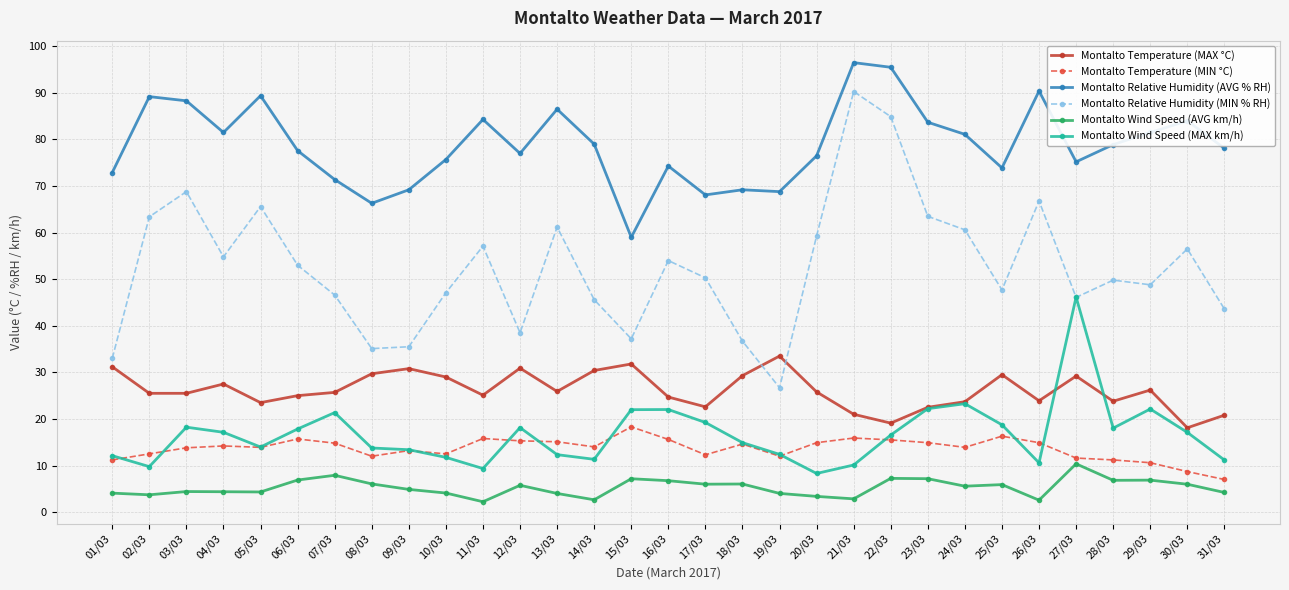

True or false: Montalto Temperature (MAX °C) and Montalto Relative Humidity (AVG % RH) intersect in this chart.

False